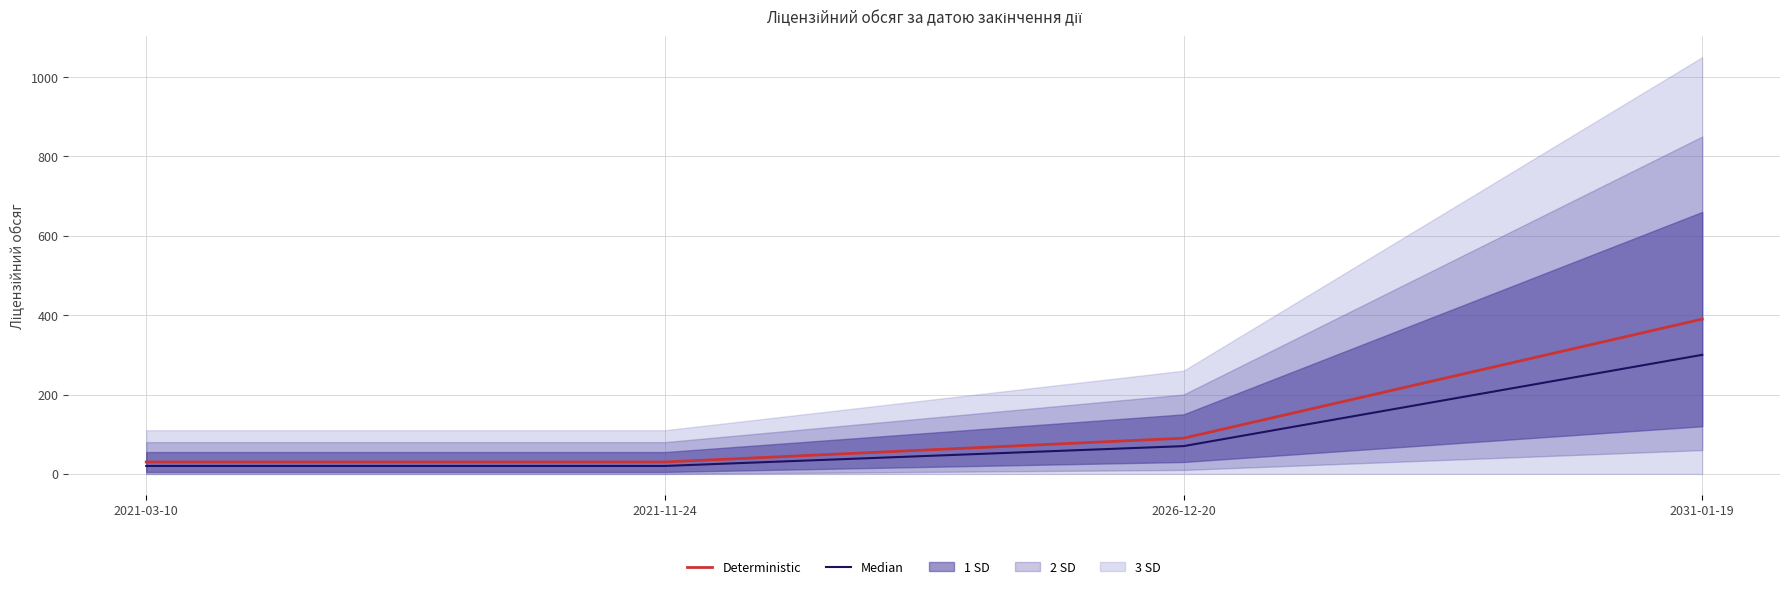

The Deterministic series shows 390 at 2031-01-19. True or false?

True